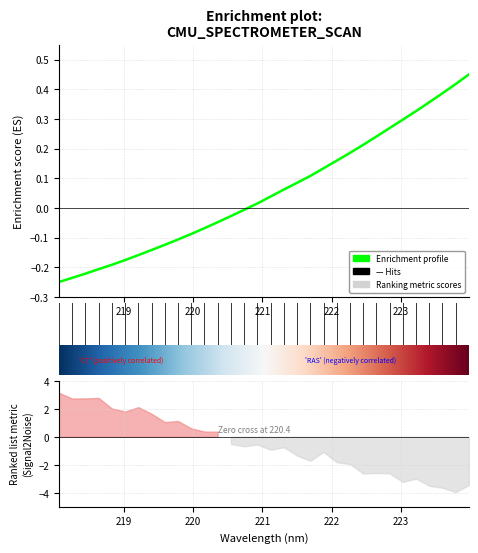

What is the label of the 2nd point from the left?

218.2508